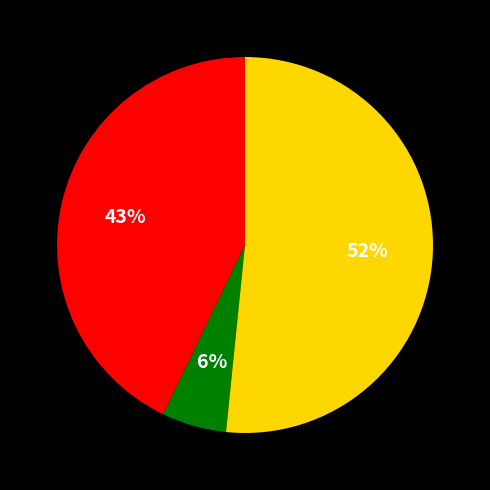

To the nearest percent, what is the average slice percentage?

33%